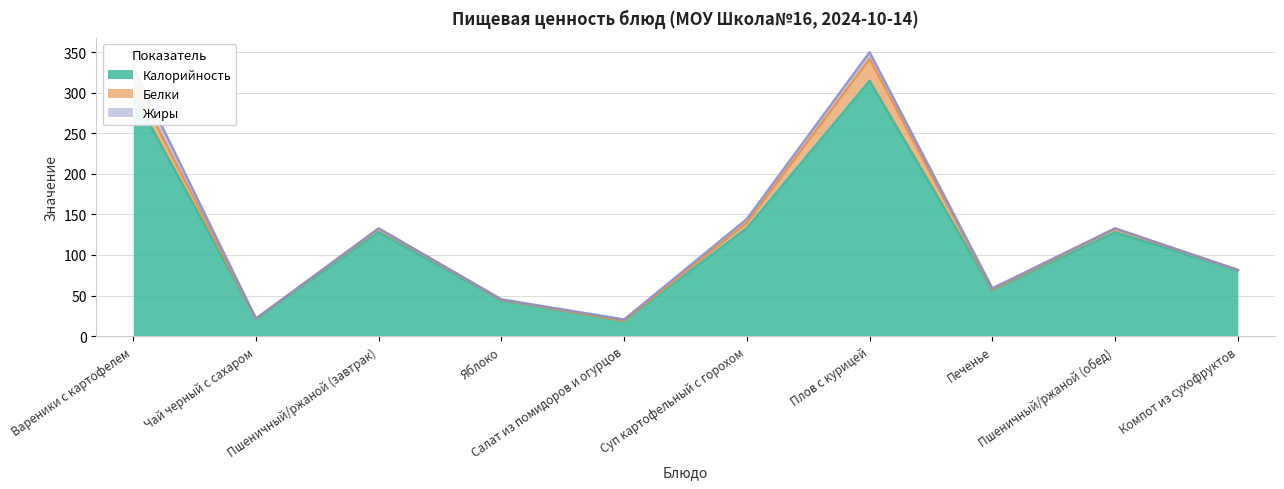

What are all the series names shown in the legend?

Калорийность, Белки, Жиры